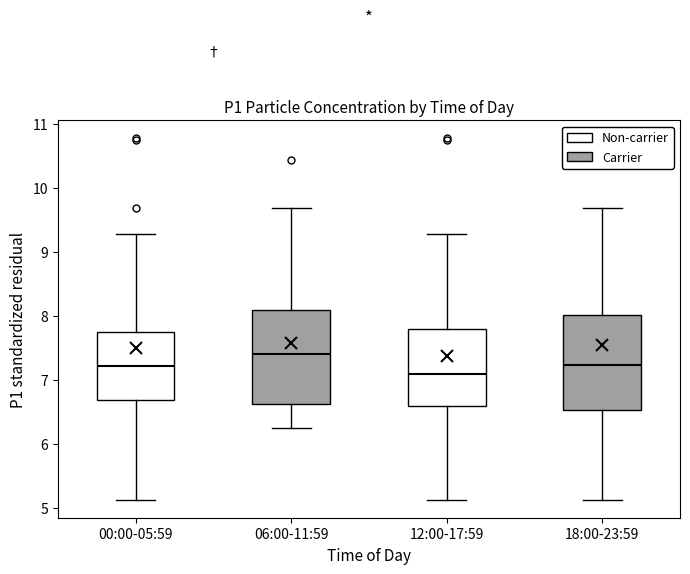

Which box's median line is the highest?

06:00-11:59